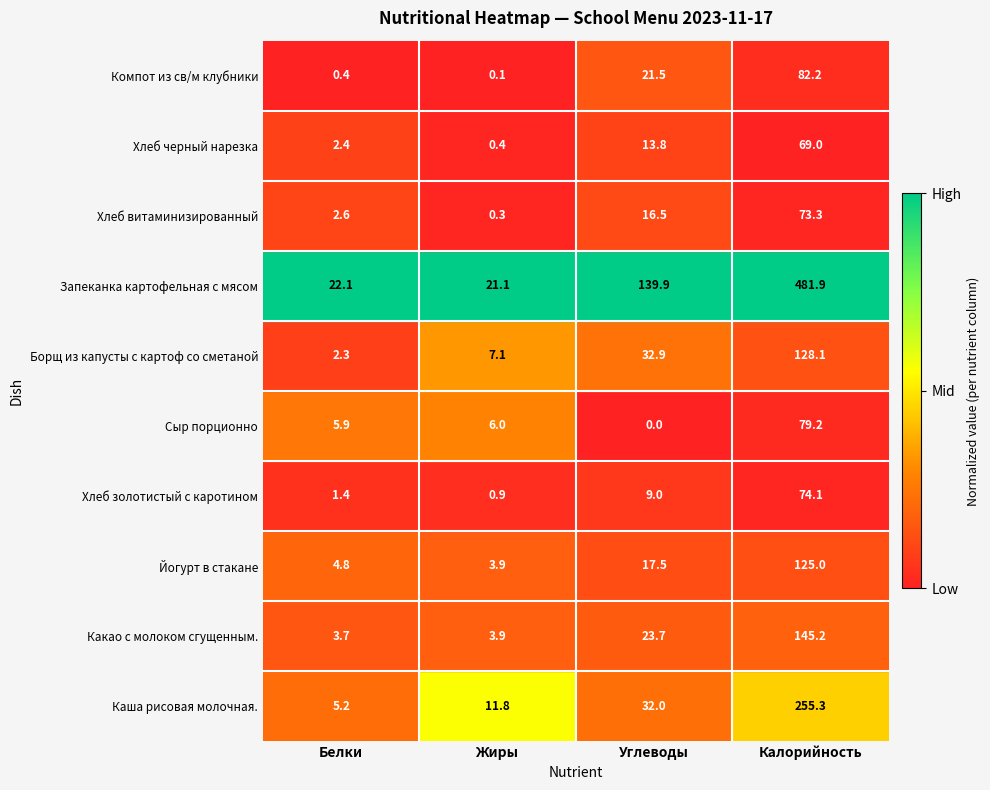

Between Углеводы and Калорийность, which series saw the biggest shift?

Запеканка картофельная с мясом